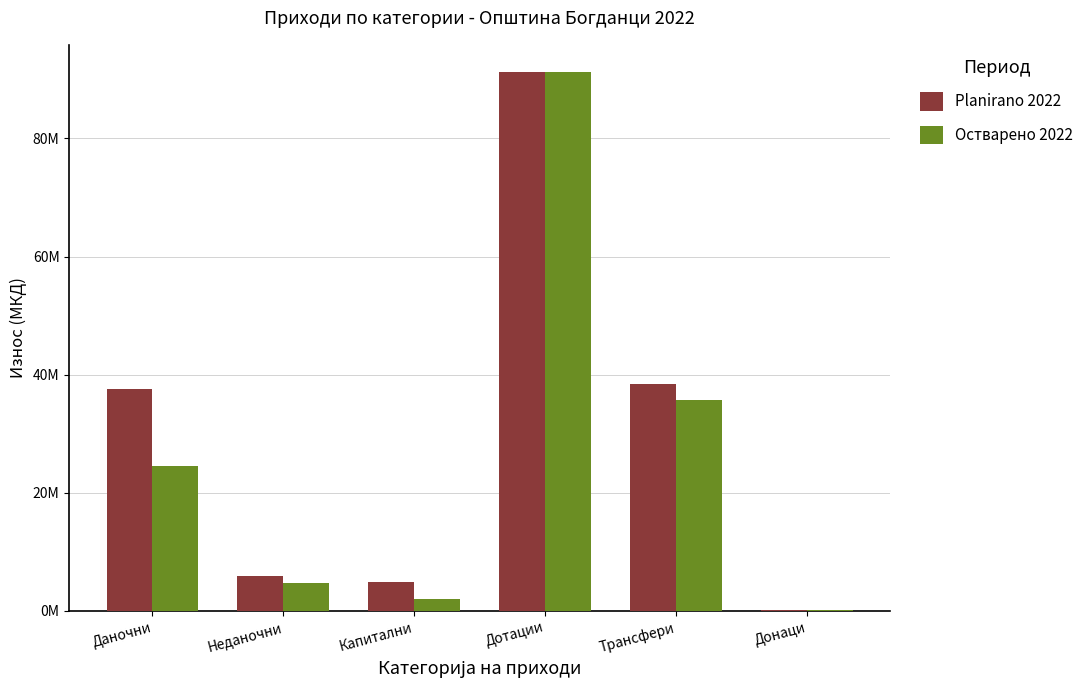

Where is Остварено 2022 nearest to the value 45716347?

Трансфери